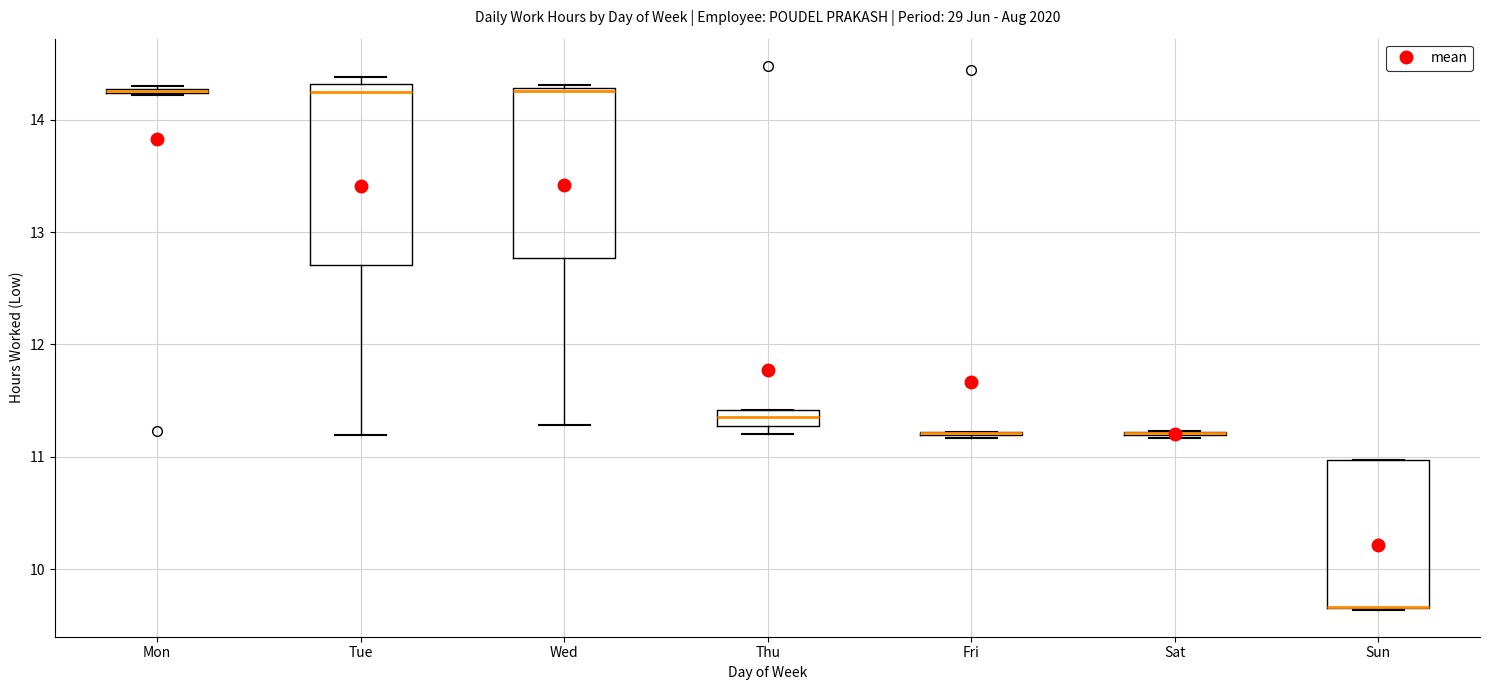

Where is the upper edge of the box for Thu on the y-axis? The values are not printed on the chart, so give them approximately, as read against the axis.

11.4